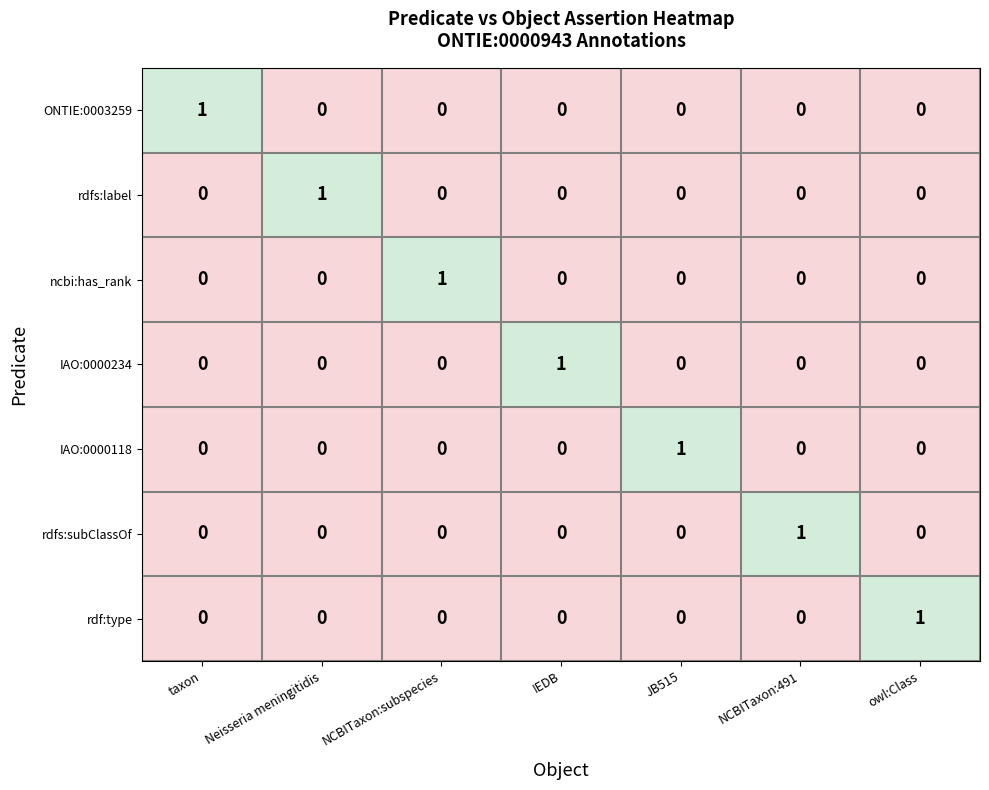

The rdfs:subClassOf series shows -1 at IEDB. True or false?

False